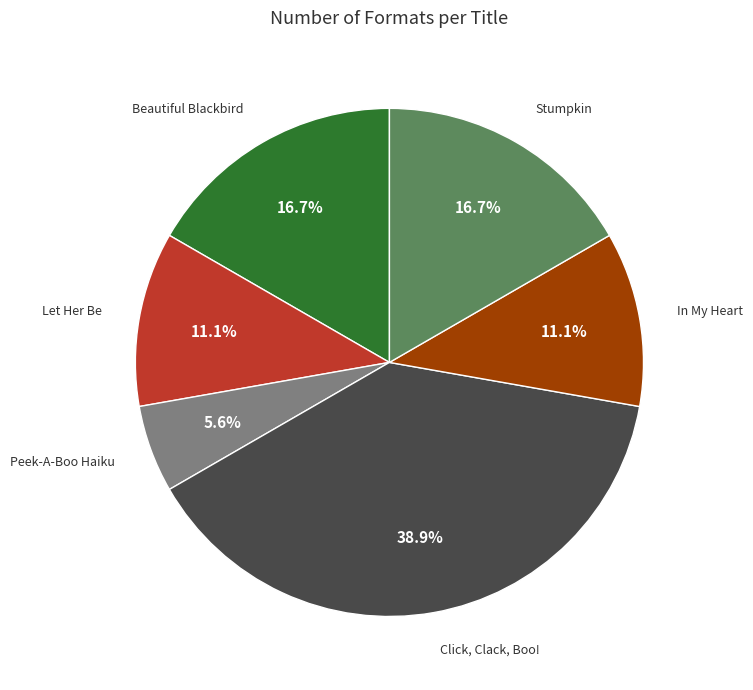

Is there a majority slice in this chart?

No